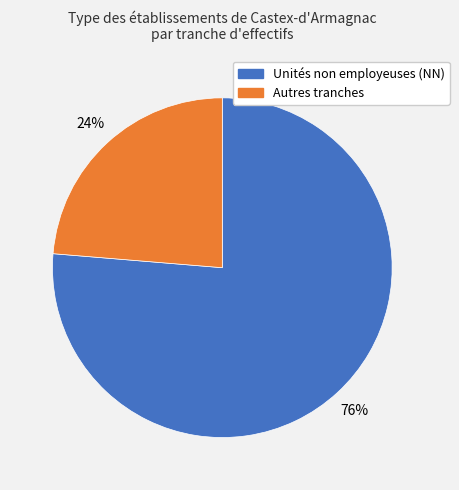

To the nearest percent, what is the average slice percentage?

50%